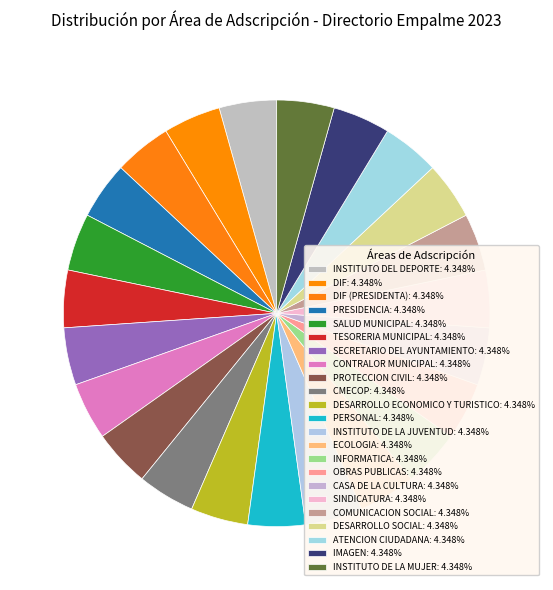

Count the number of slices in the pie.

23